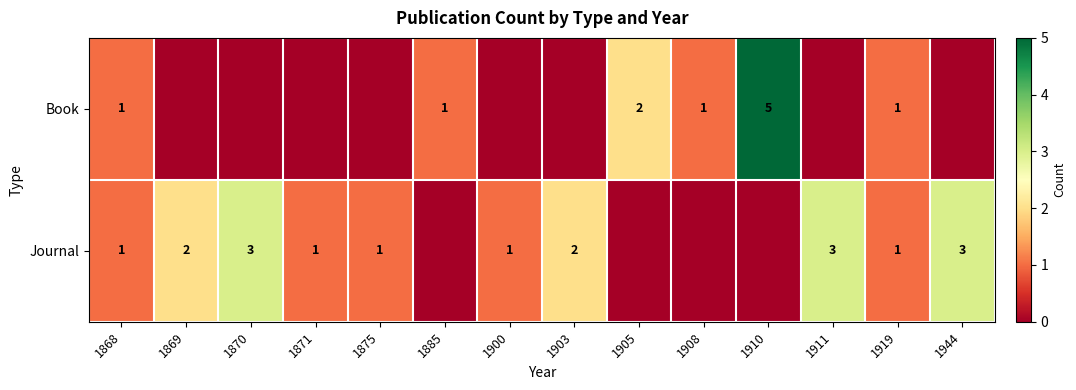

The value of Journal at 1868 is 2. True or false?

False